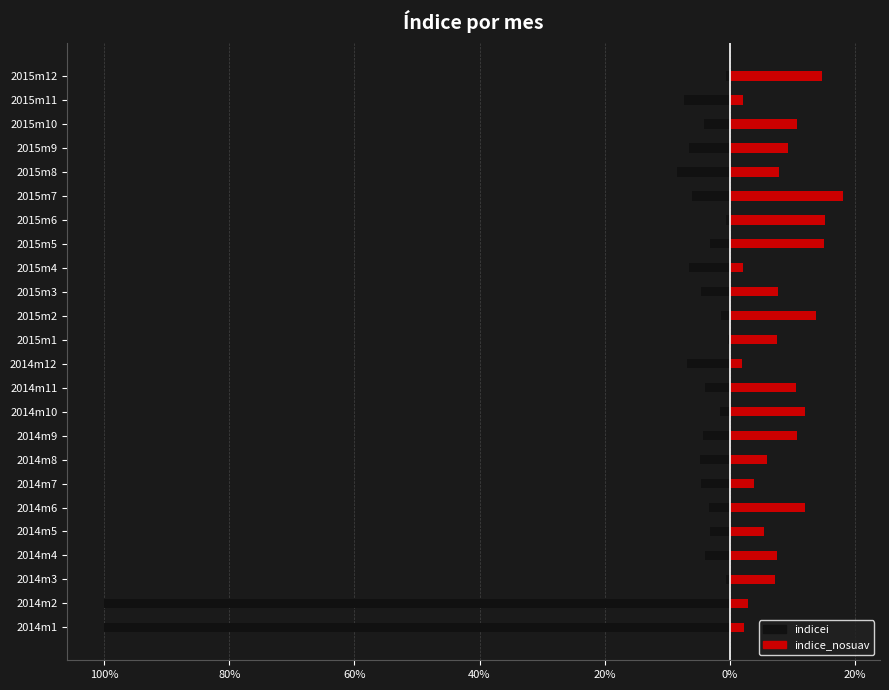

Rank the series at 2014m7 from lowest to highest value.

indicei, indice_nosuav